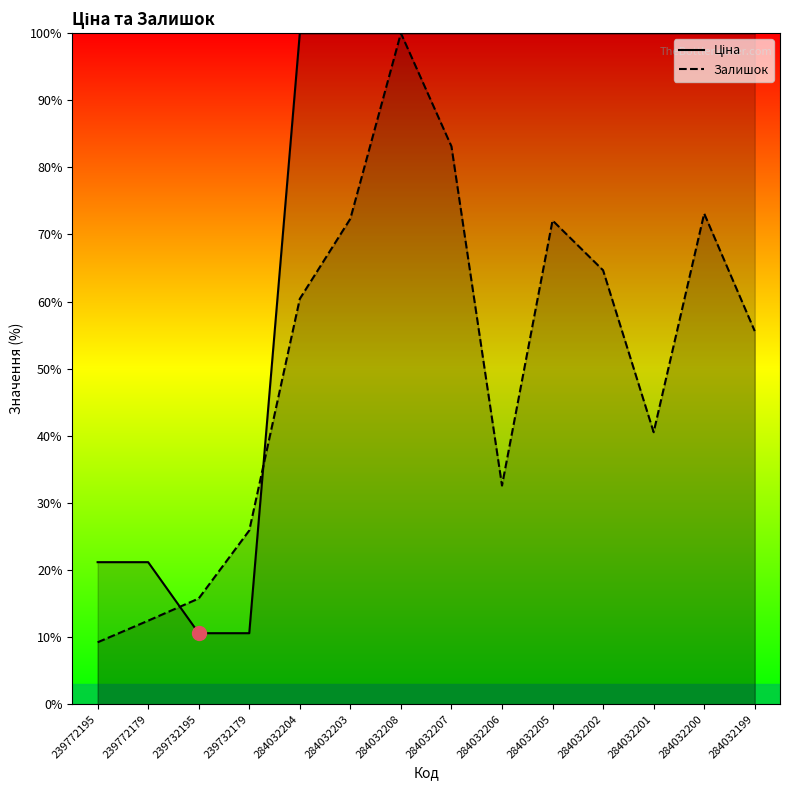

What is the sum of the Ціна values at 284032199 and 284032204?

200.0